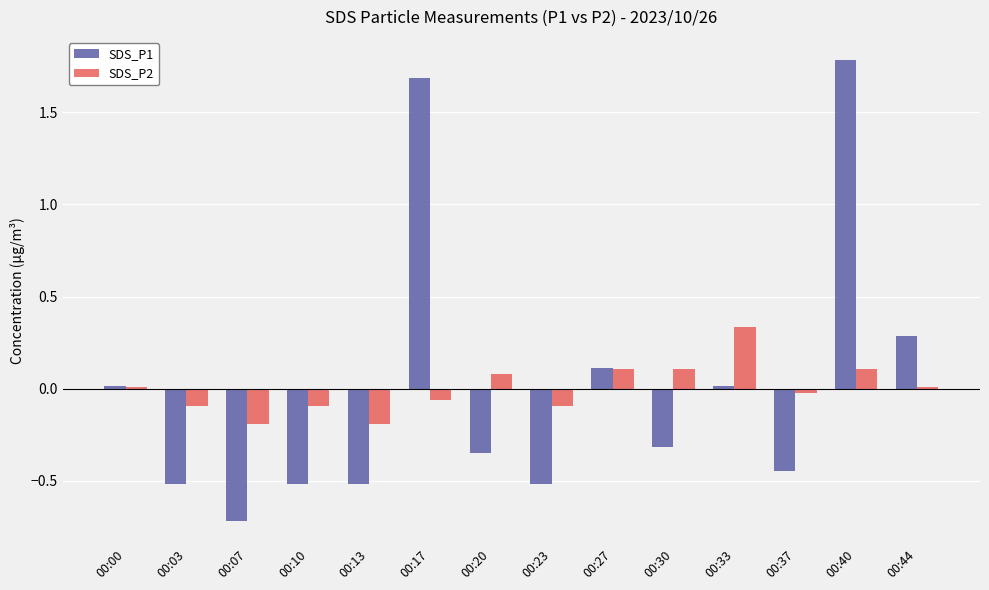

How many positive values does the SDS_P1 series have?

6